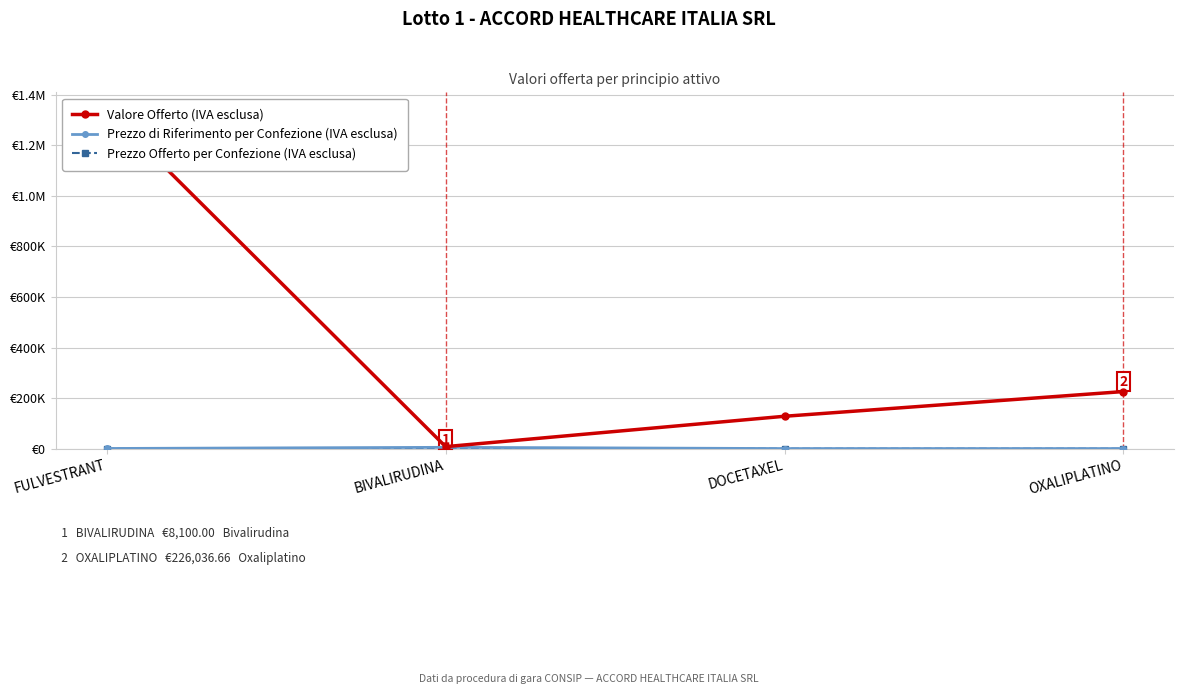

At which label is Prezzo di Riferimento per Confezione (IVA esclusa) closest to 2959?

FULVESTRANT